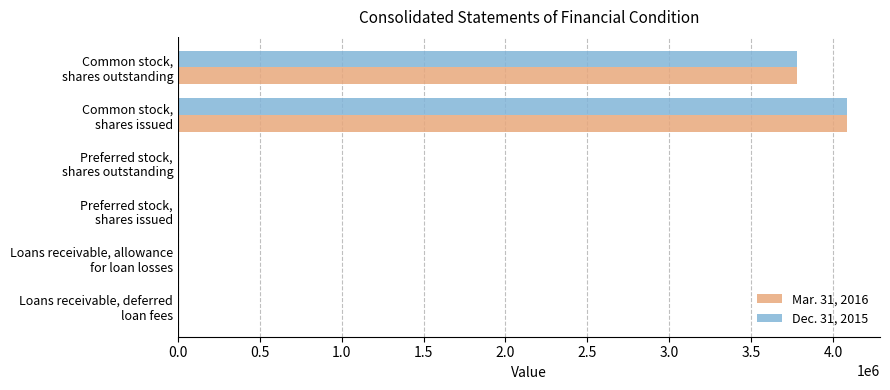

What is the maximum value shown in the chart?

4083127